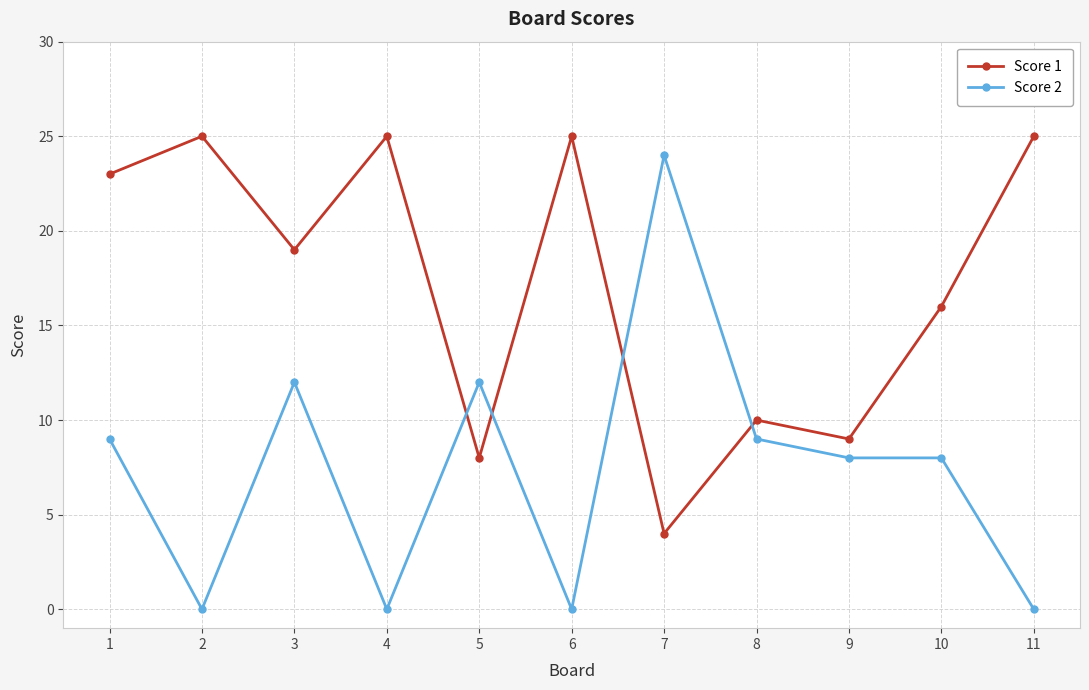

Count the number of categories in the chart.

11